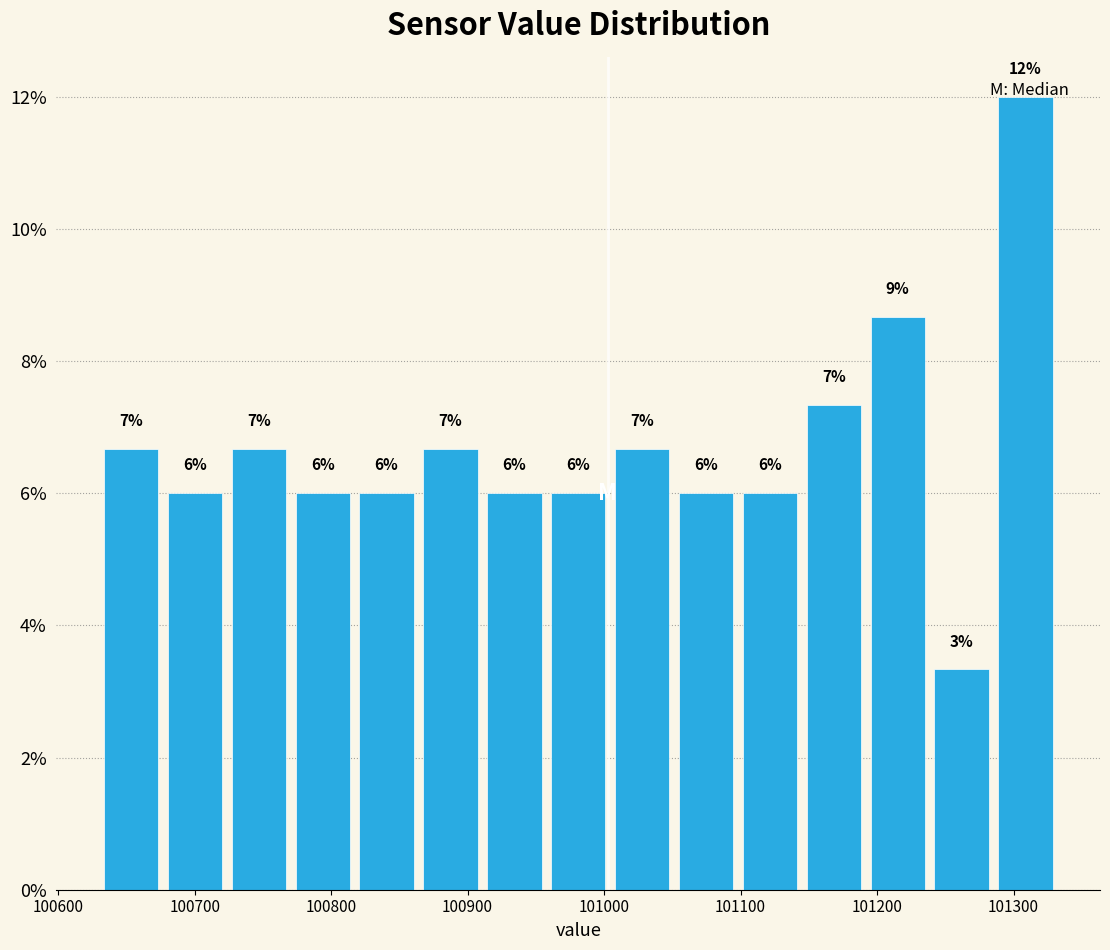

Which range on the x-axis has the tallest bar?

101290 to 101330